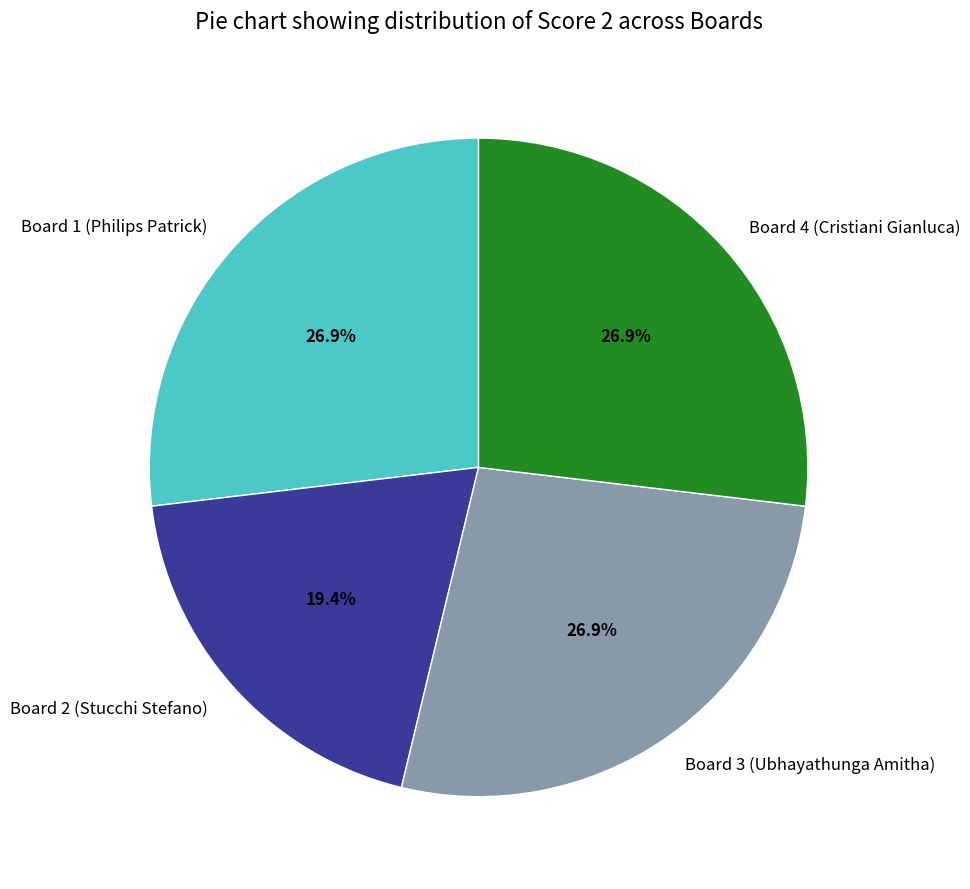

What is the ratio of the value at Board 1 (Philips Patrick) to the value at Board 2 (Stucchi Stefano)?

1.4